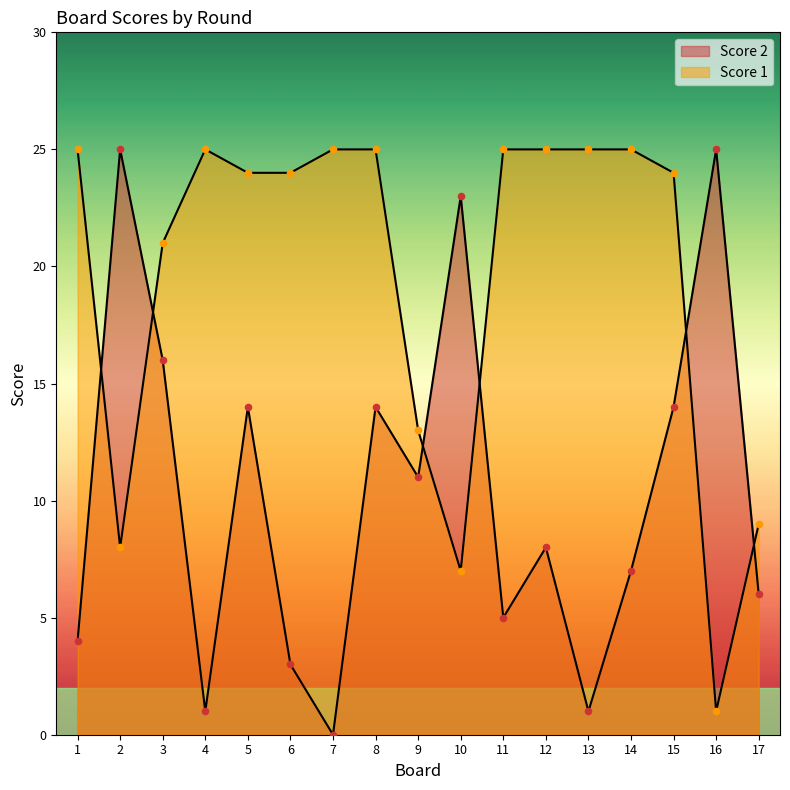

Which series reaches the maximum Y coordinate?

Score 1